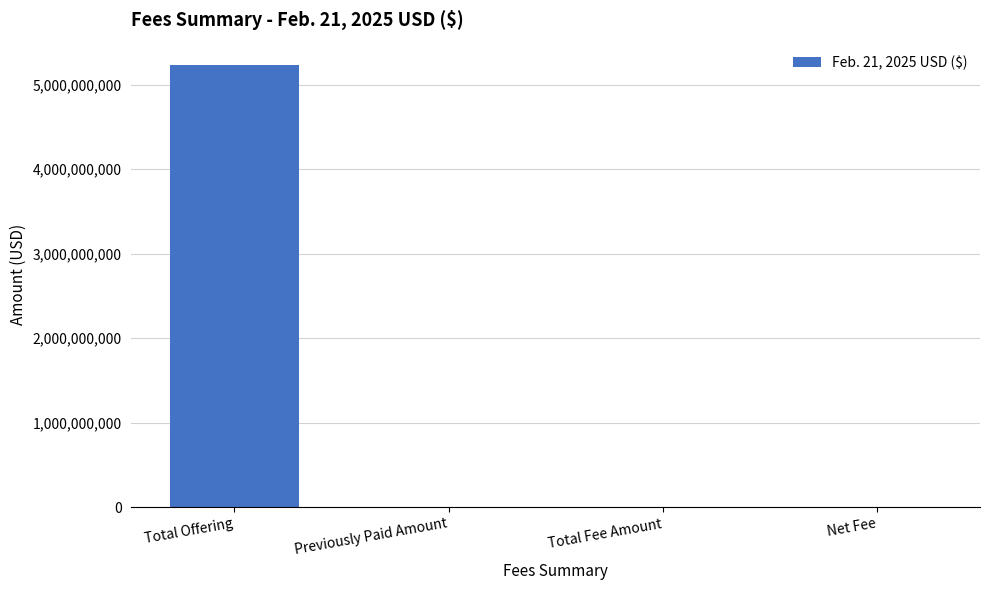

What is the approximate value at Net Fee?

801226.1